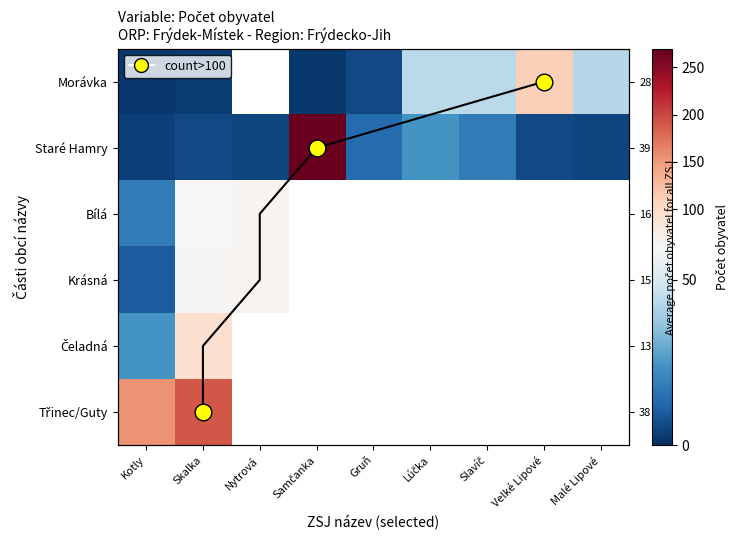

How many categories are shown in the chart?

9